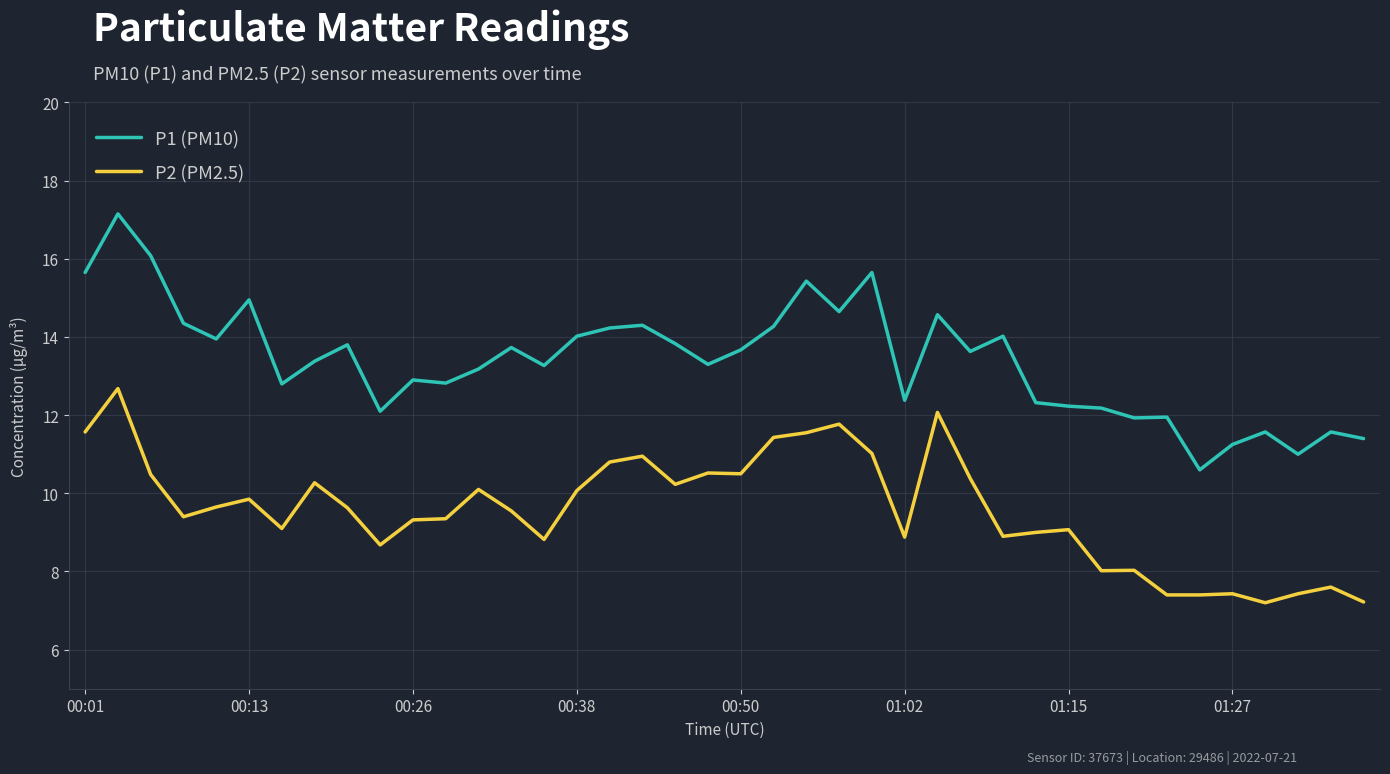

True or false: P2 (PM2.5) and P1 (PM10) cross at least once.

False